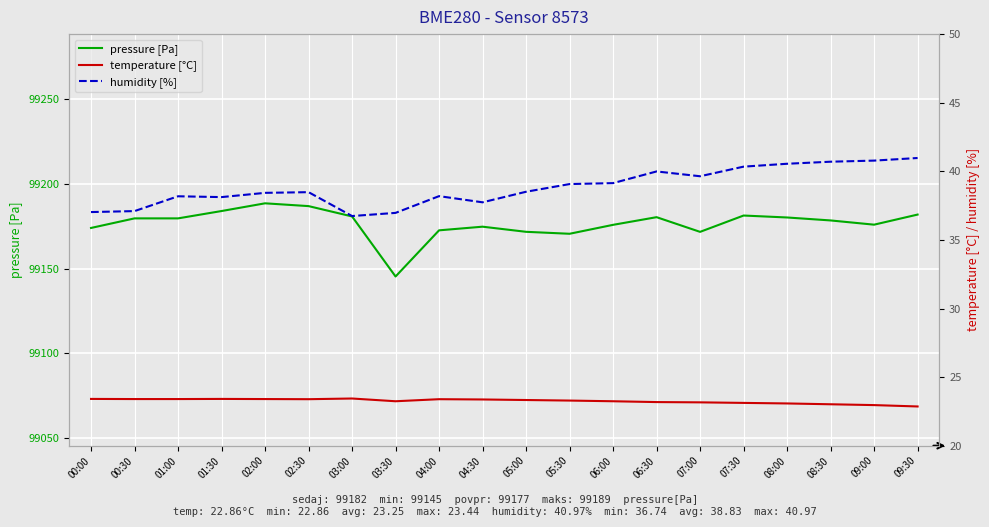

At which category is the sum across all series the highest?

02:00